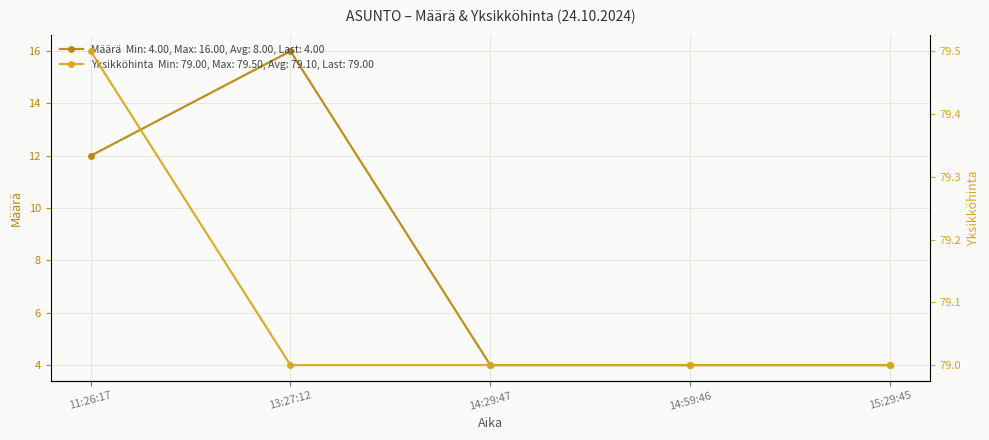

Rank the series by their maximum value, from lowest to highest.

Määrä, Yksikköhinta